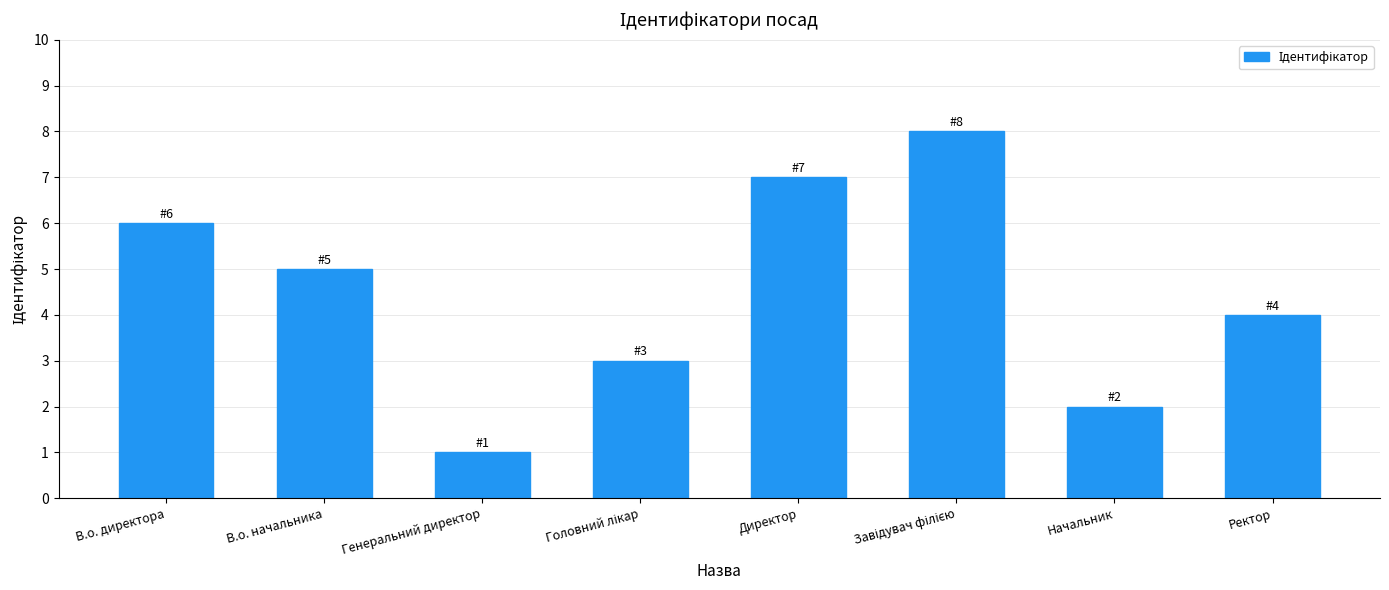

The chart shows a value of 3 at Начальник. True or false?

False